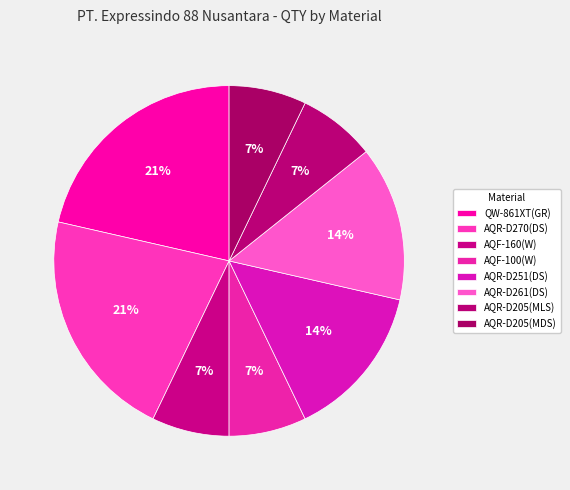

Is AQR-D251(DS) the majority of the pie?

No